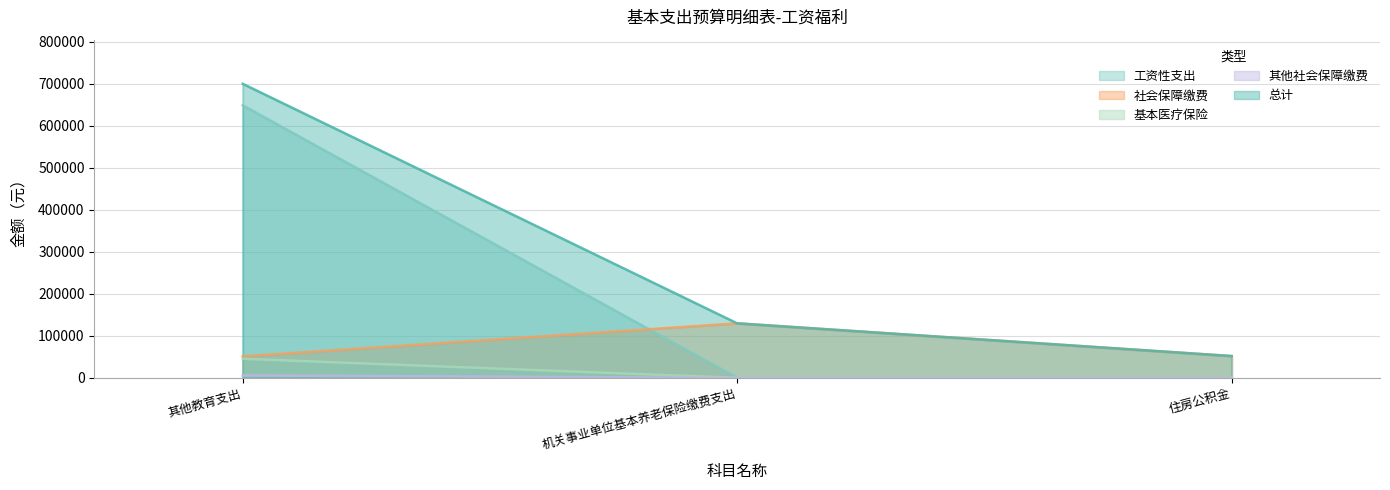

What is the label of the 1st point from the right?

住房公积金